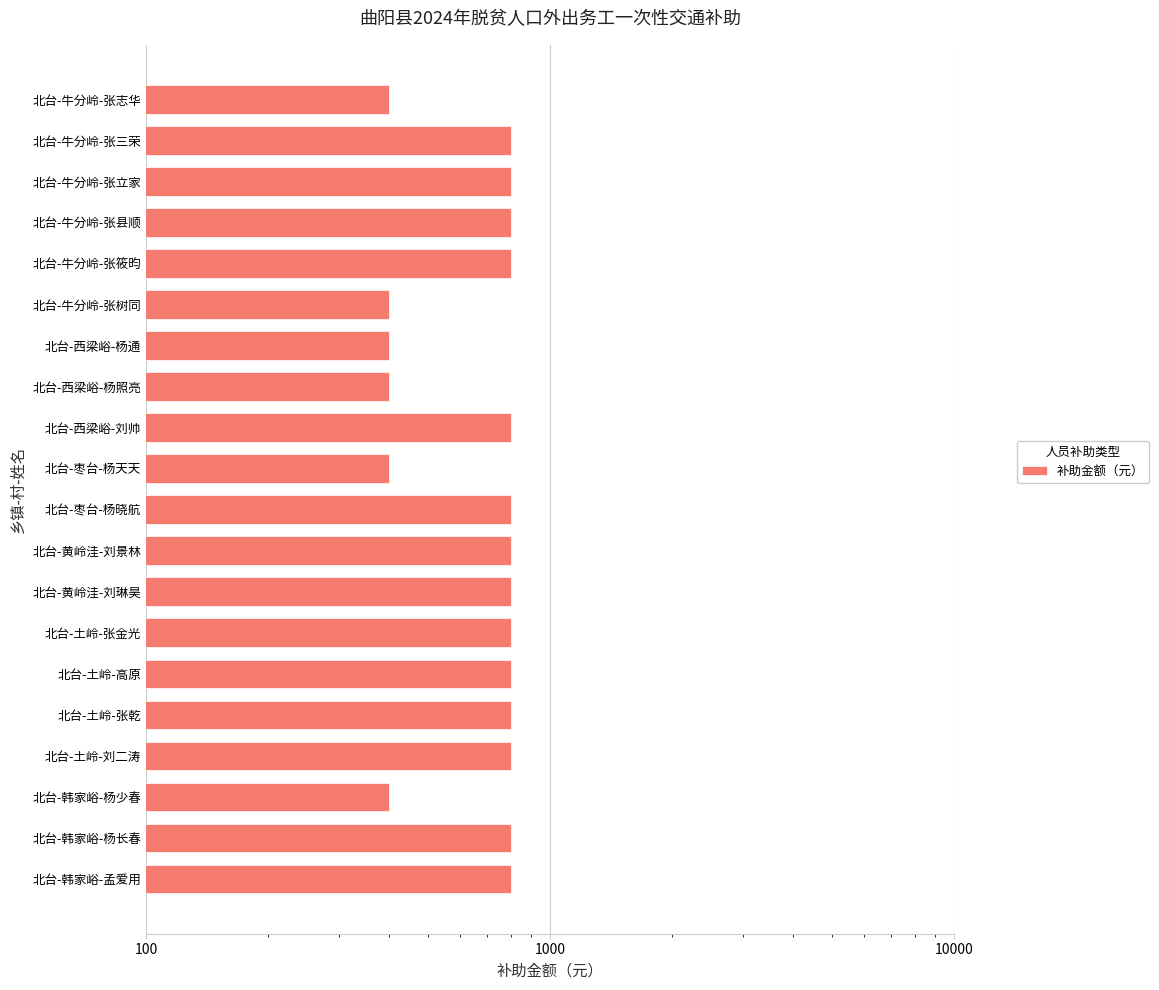

True or false: the data shows 800 at 北台-牛分岭-张三荣.

True